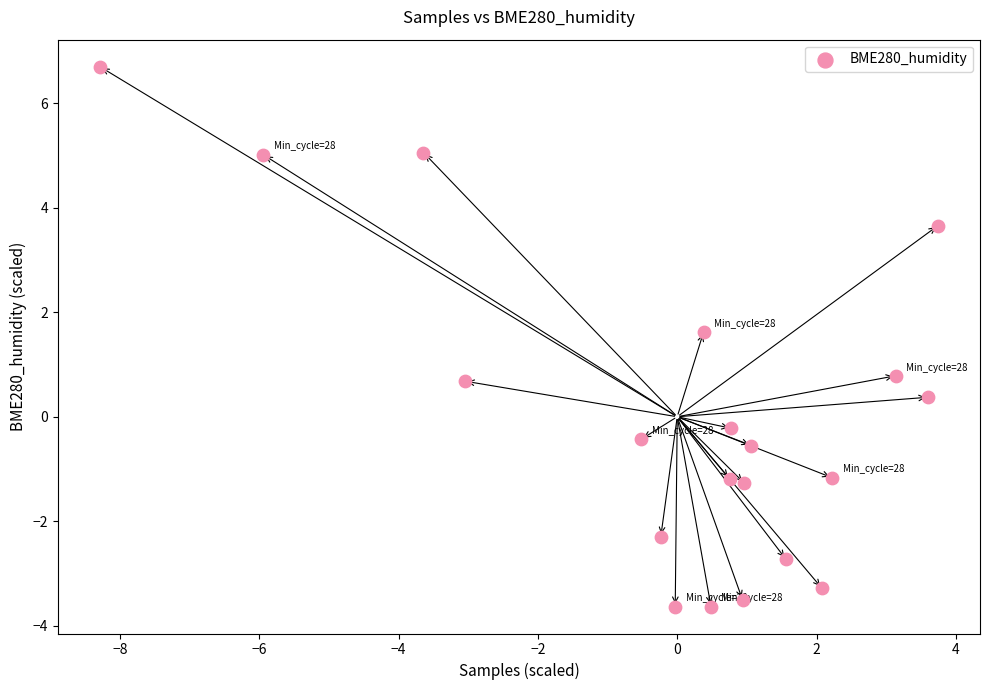

What is the range of X values (max minus min)?

12.0